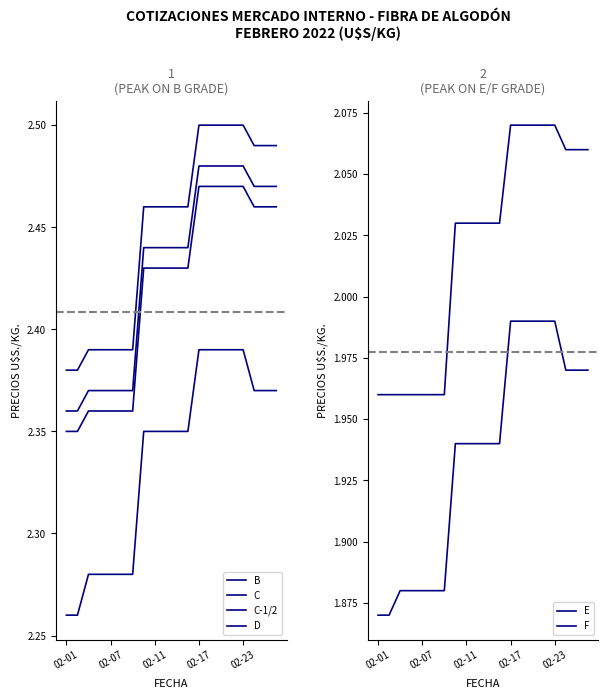

Reading right to left, extract all data points from this chart.

B: 2.5	2.5	2.5	2.5	2.5	2.5	2.5	2.5	2.5	2.5	2.5	2.5	2.5	2.4	2.4	2.4	2.4	2.4	2.4	2.4
C: 2.5	2.5	2.5	2.5	2.5	2.5	2.5	2.5	2.4	2.4	2.4	2.4	2.4	2.4	2.4	2.4	2.4	2.4	2.4	2.4
C-1/2: 2.5	2.5	2.5	2.5	2.5	2.5	2.5	2.5	2.4	2.4	2.4	2.4	2.4	2.4	2.4	2.4	2.4	2.4	2.4	2.4
D: 2.4	2.4	2.4	2.4	2.4	2.4	2.4	2.4	2.4	2.4	2.4	2.4	2.4	2.3	2.3	2.3	2.3	2.3	2.3	2.3
E: 2.1	2.1	2.1	2.1	2.1	2.1	2.1	2.1	2.0	2.0	2.0	2.0	2.0	2.0	2.0	2.0	2.0	2.0	2.0	2.0
F: 2.0	2.0	2.0	2.0	2.0	2.0	2.0	2.0	1.9	1.9	1.9	1.9	1.9	1.9	1.9	1.9	1.9	1.9	1.9	1.9